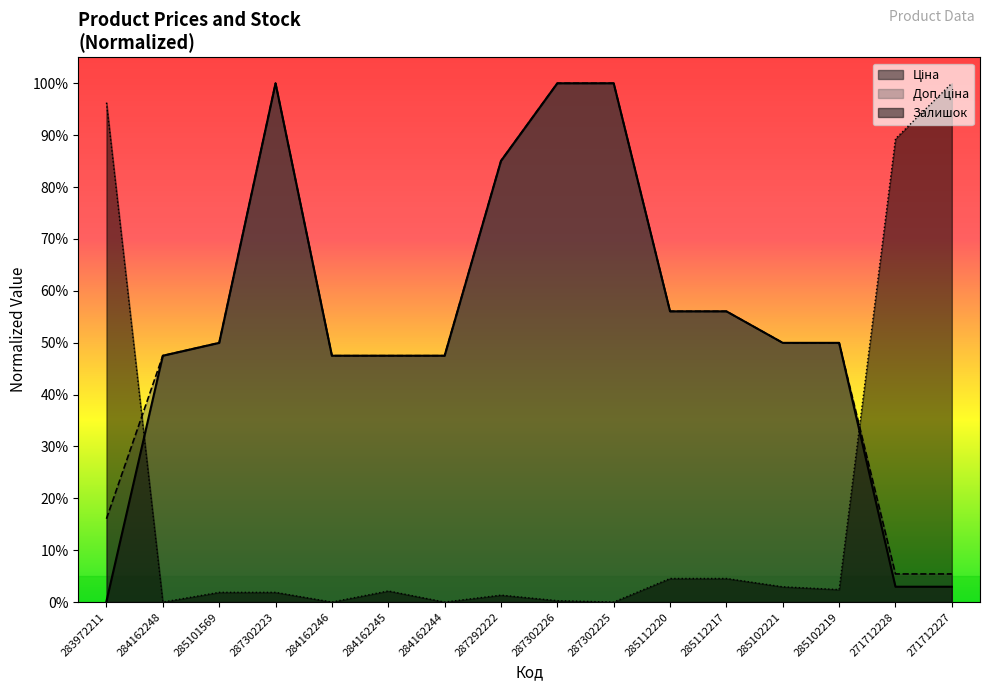

The value of Ціна at 285102219 is 0.5. True or false?

True